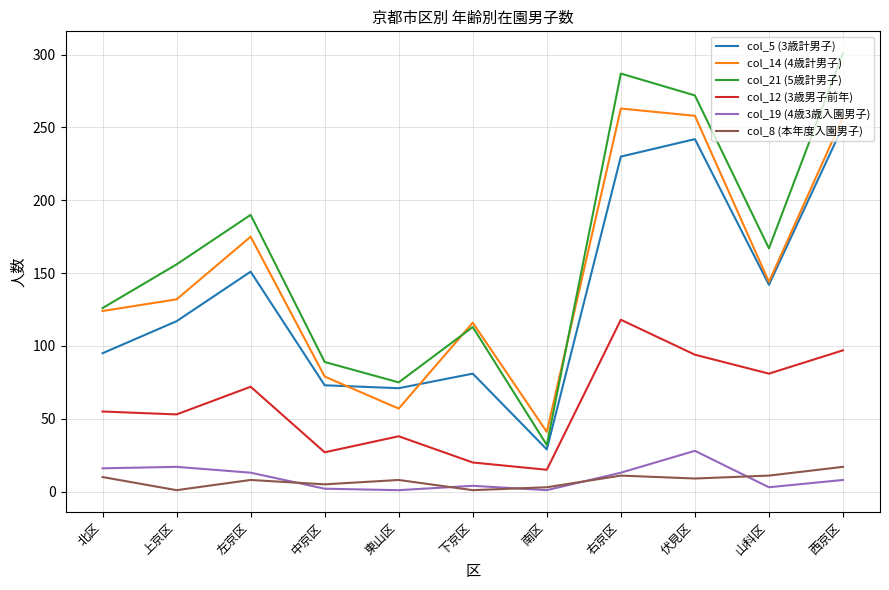

In col_12 (3歳男子前年), how many points are higher than both neighbors (excluding endpoints)?

3